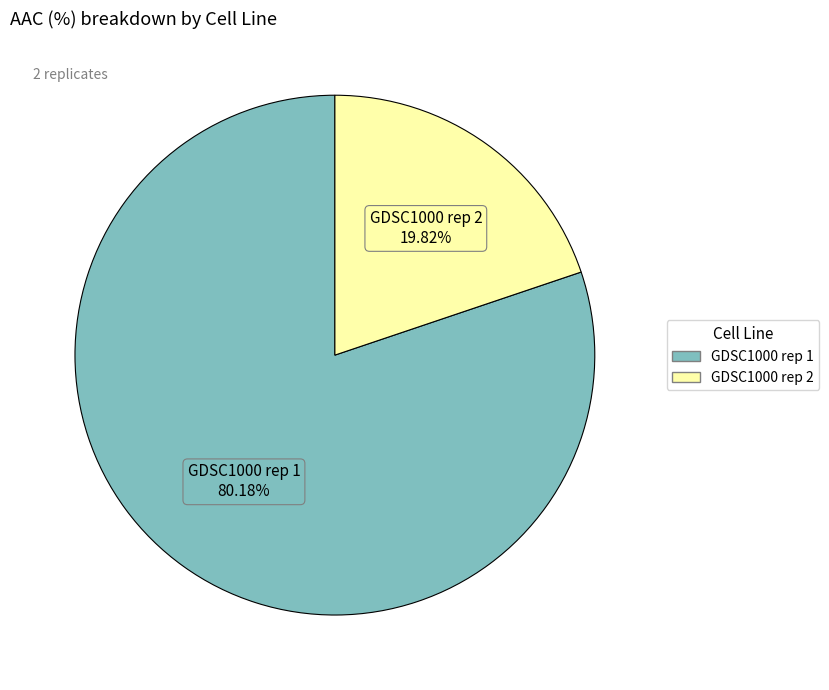

Which category has the biggest portion of the pie?

GDSC1000 rep 1